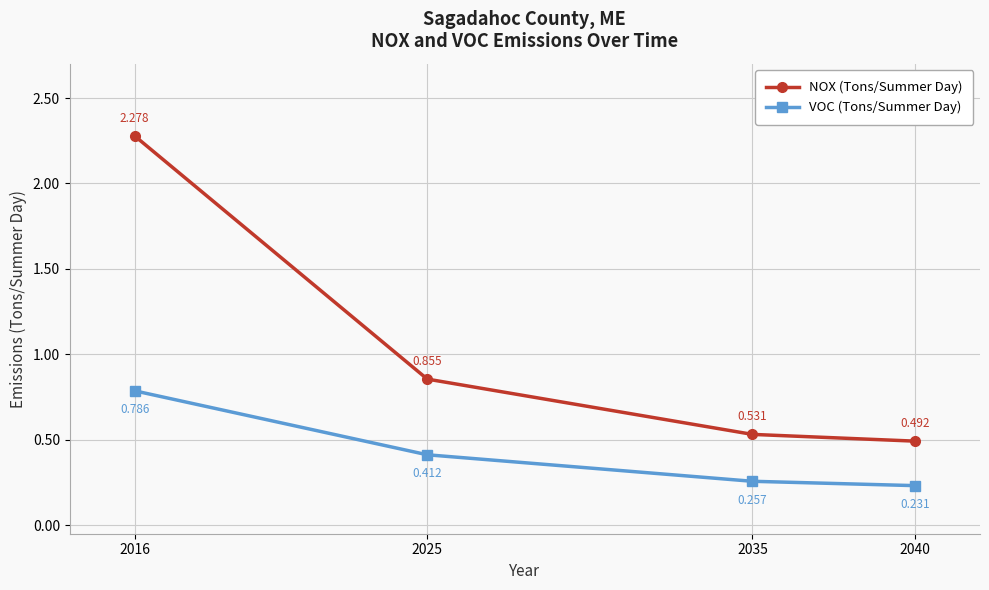

Where is NOX (Tons/Summer Day) nearest to the value 1?

2025